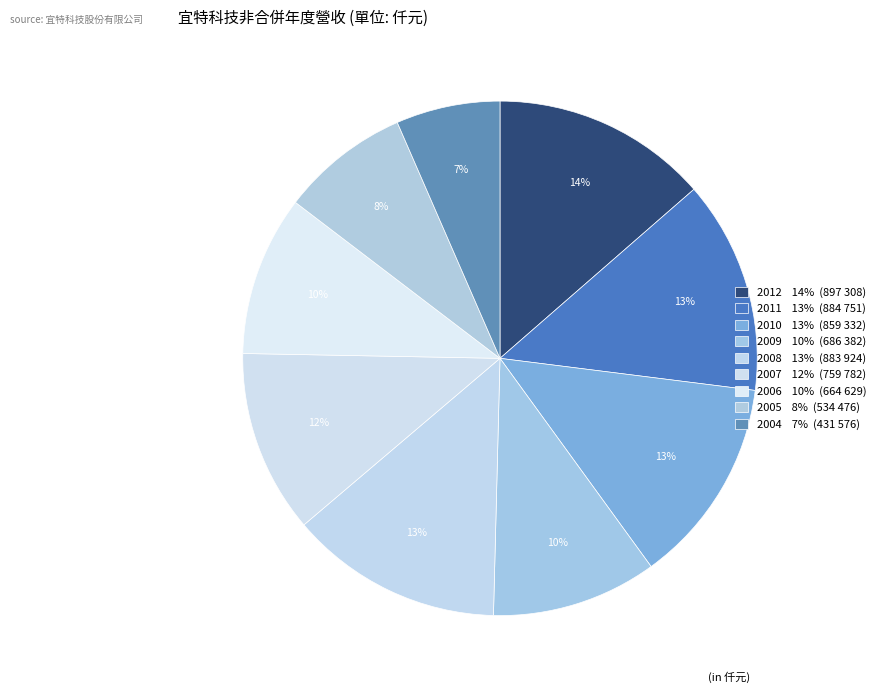

How many slices are in this pie chart?

9